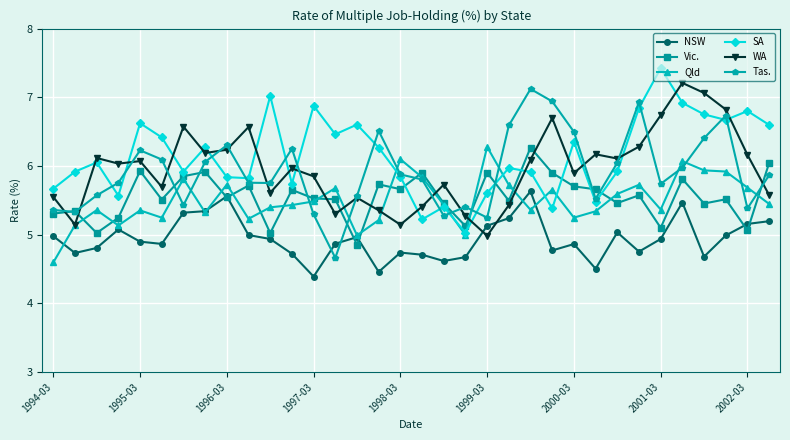

In Tas., how many points are lower than both neighbors (excluding endpoints)?

9